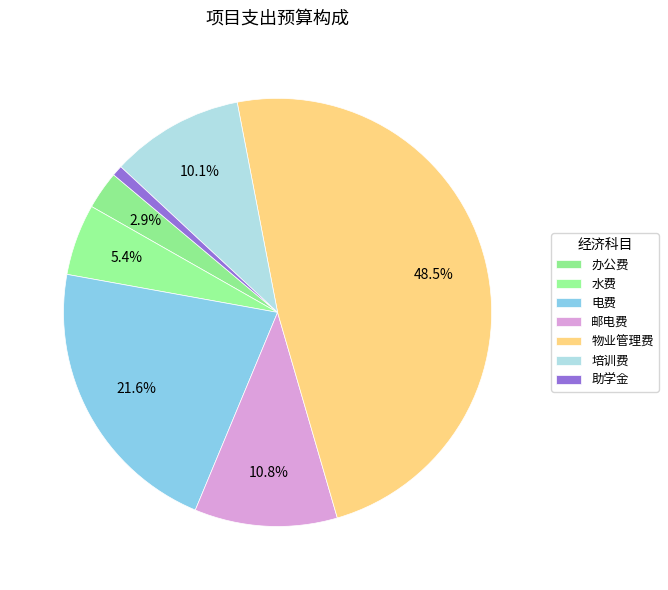

Is there a majority slice in this chart?

No